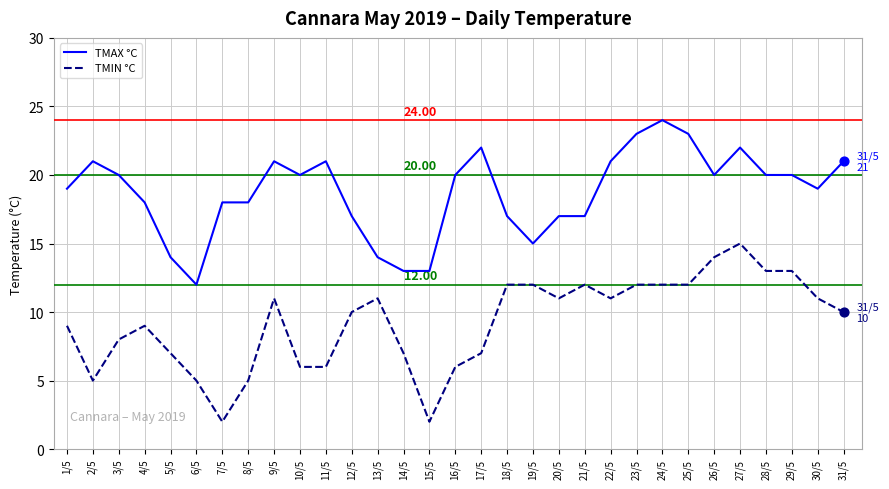

Between 16/5 and 29/5, which series saw the biggest shift?

TMIN °C